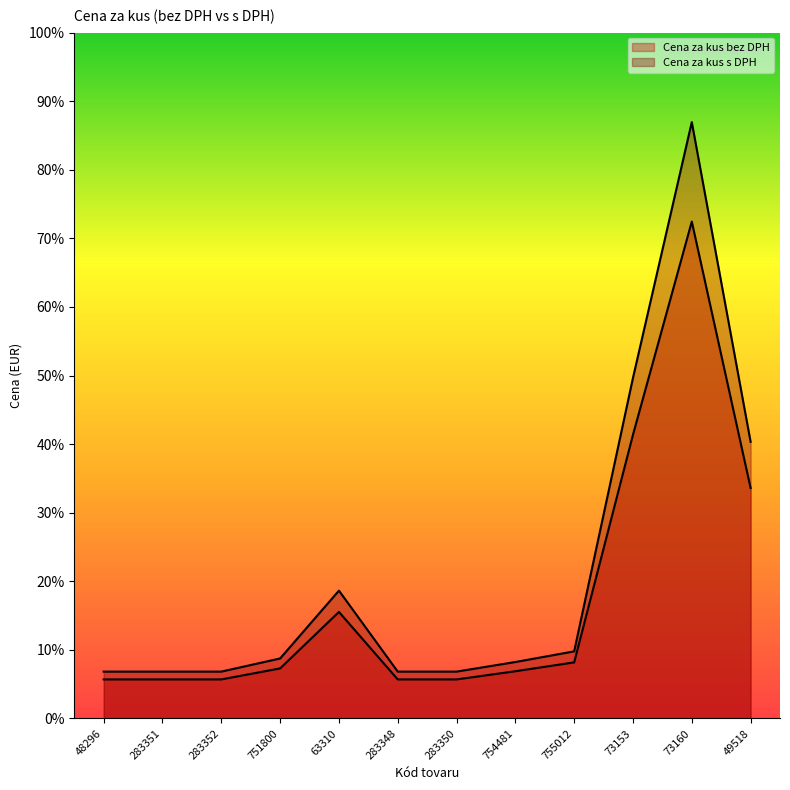

At which category is the sum across all series the highest?

73160